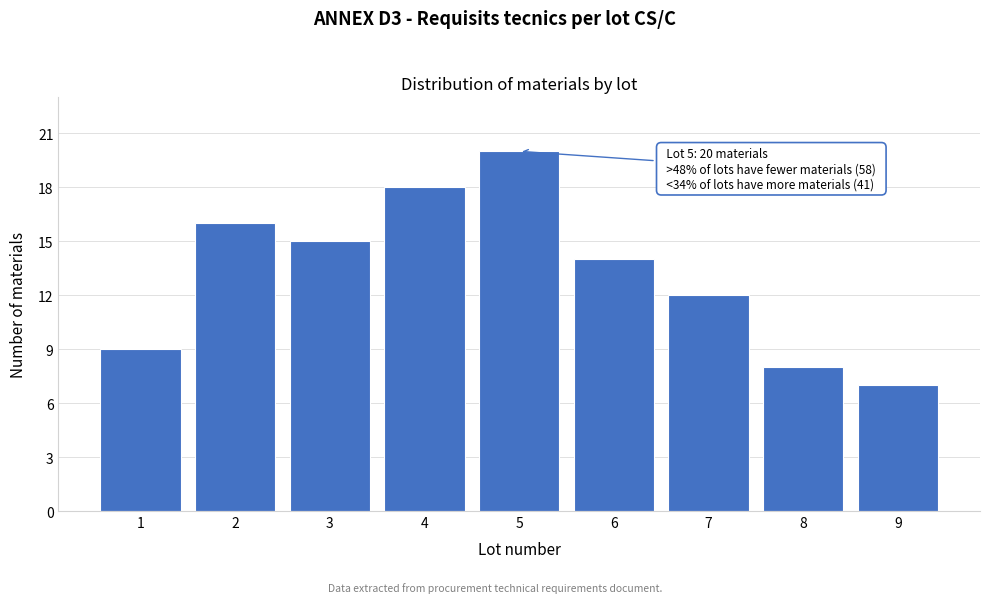

Reading left to right, transcribe all the data shown in this chart.

1=9	2=16	3=15	4=18	5=20	6=14	7=12	8=8	9=7